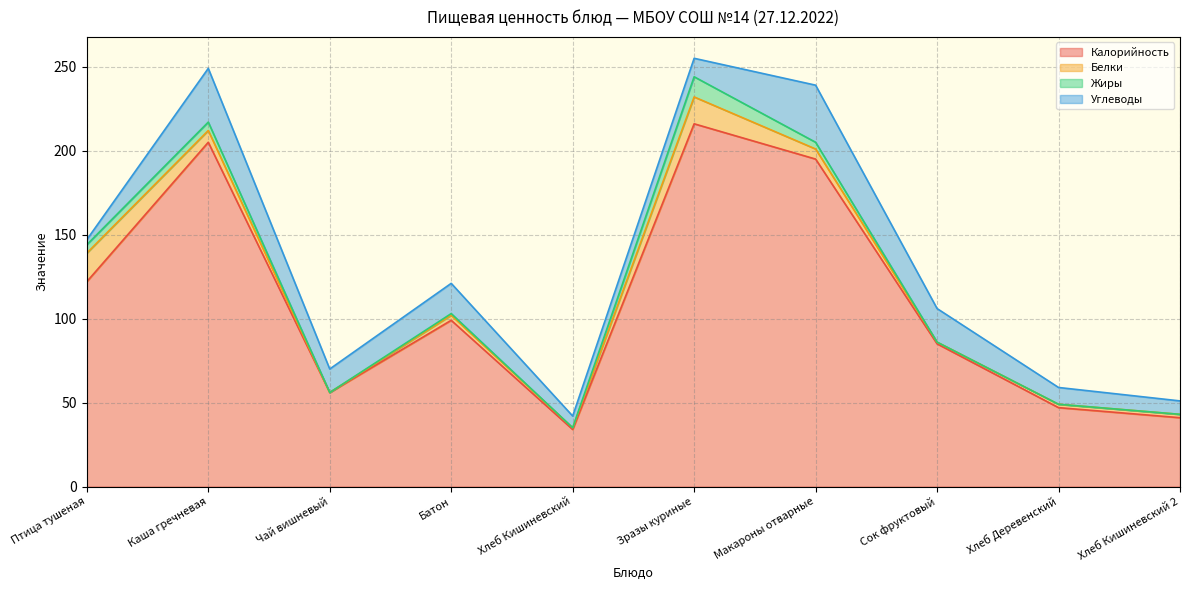

Where is the first local maximum for Углеводы?

Каша гречневая